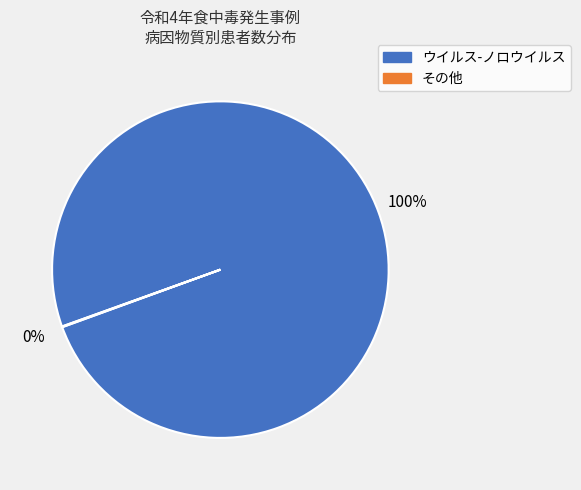

To the nearest percent, what is the difference between the largest and smallest slice percentages?

100%